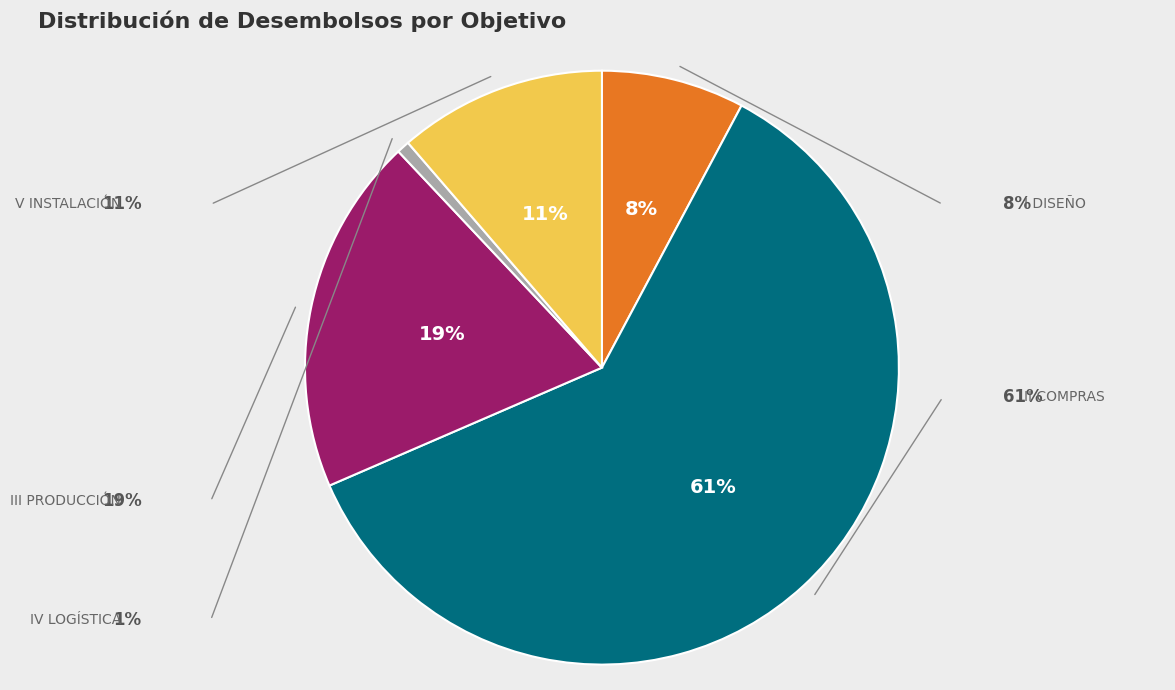

To the nearest percent, what is the difference between the largest and smallest slice percentages?

60%